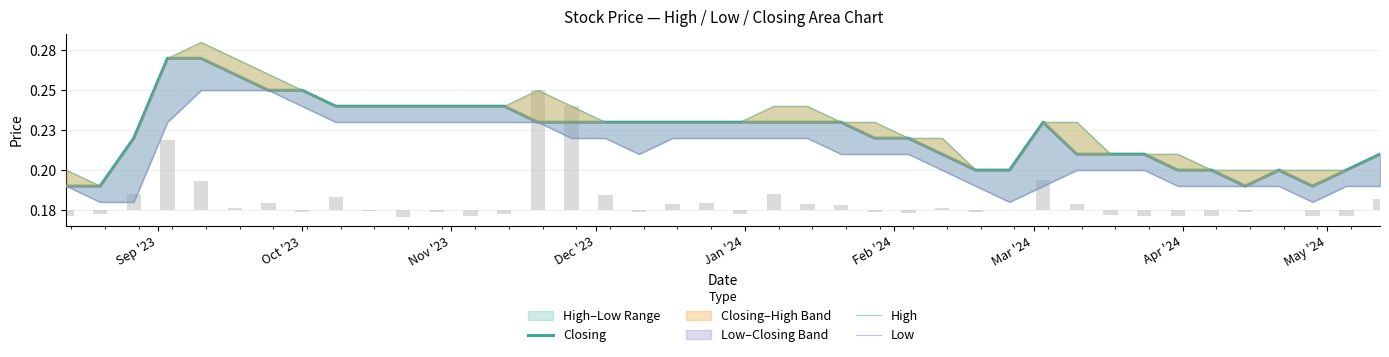

List the series in order of their peak value, highest first.

High, Closing, Low